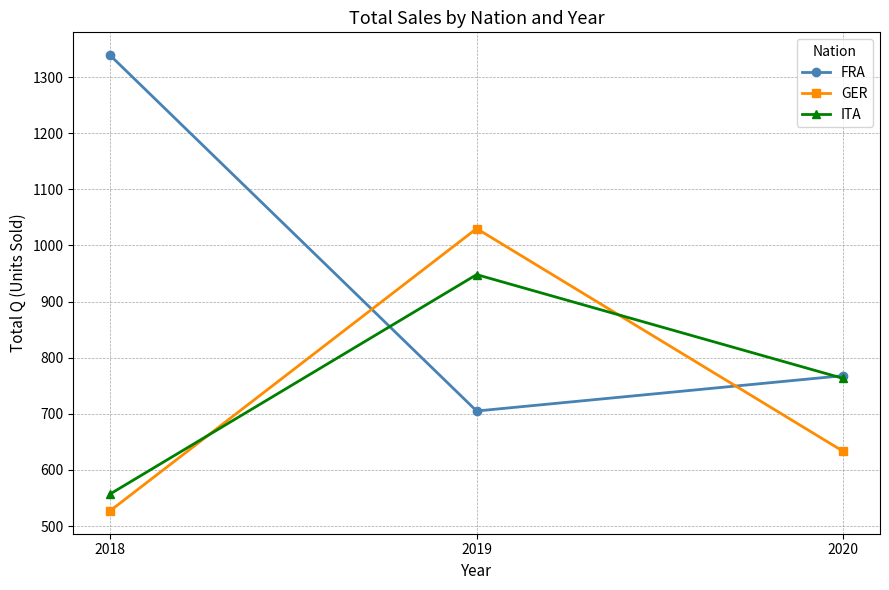

Which label corresponds to the largest value in the chart?

2018